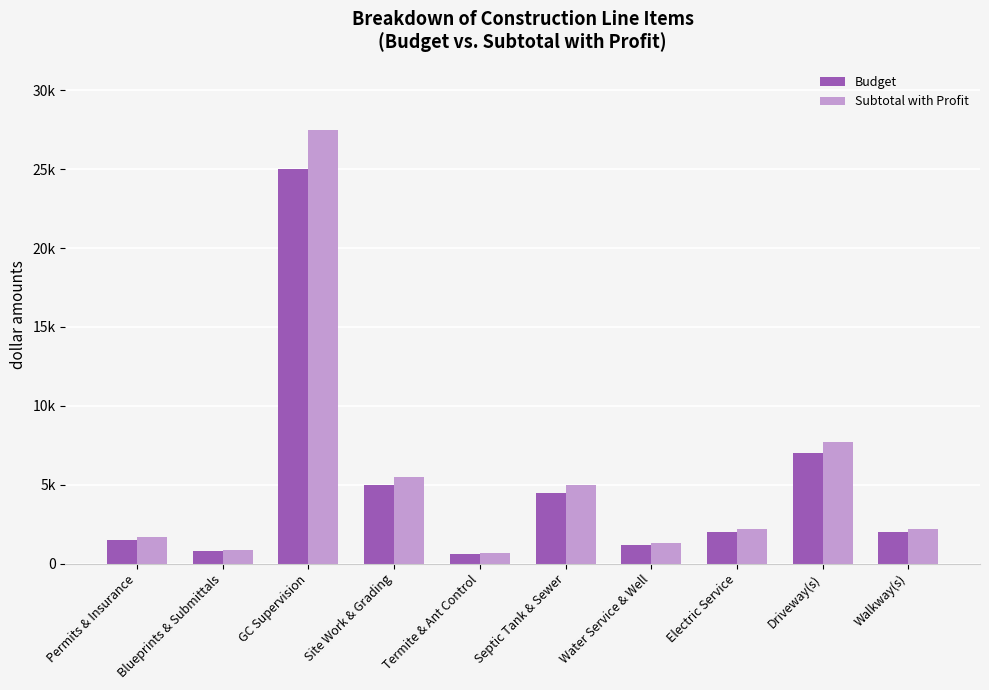

Which label corresponds to the largest value in the chart?

GC Supervision